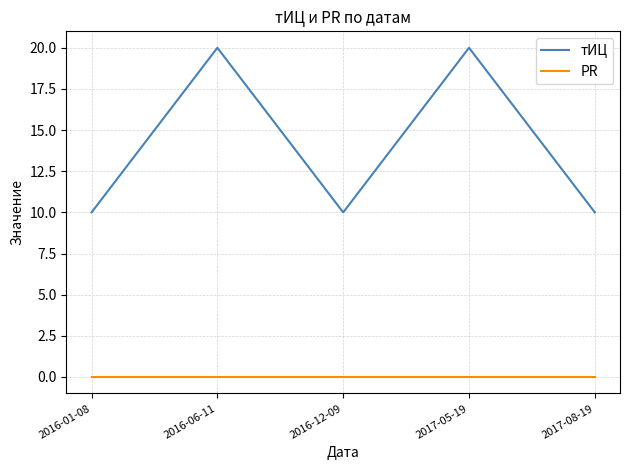

What position from the right is 2016-06-11?

4